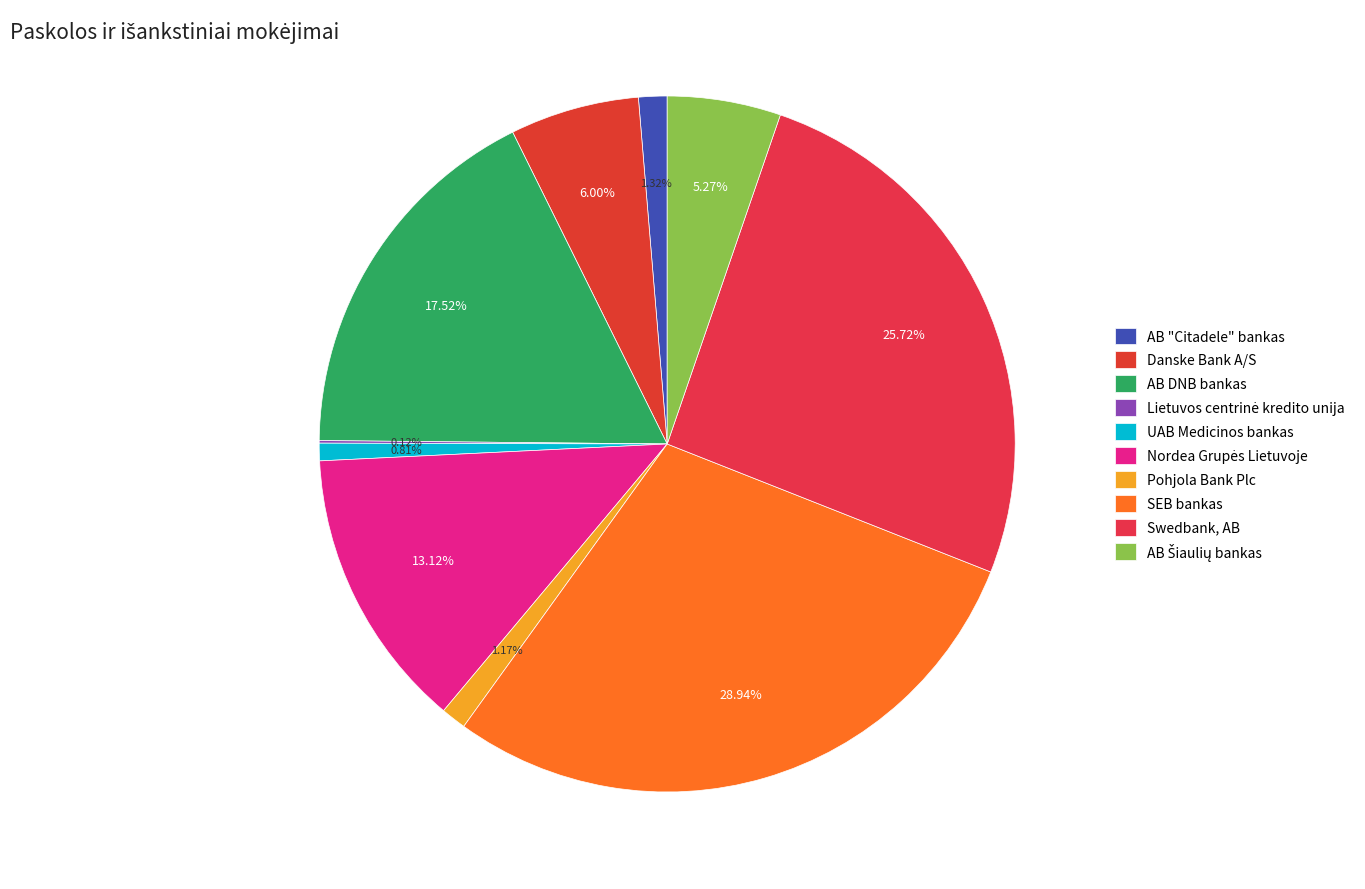

Is it true that Lietuvos centrinė kredito unija is 0% of the pie?

True